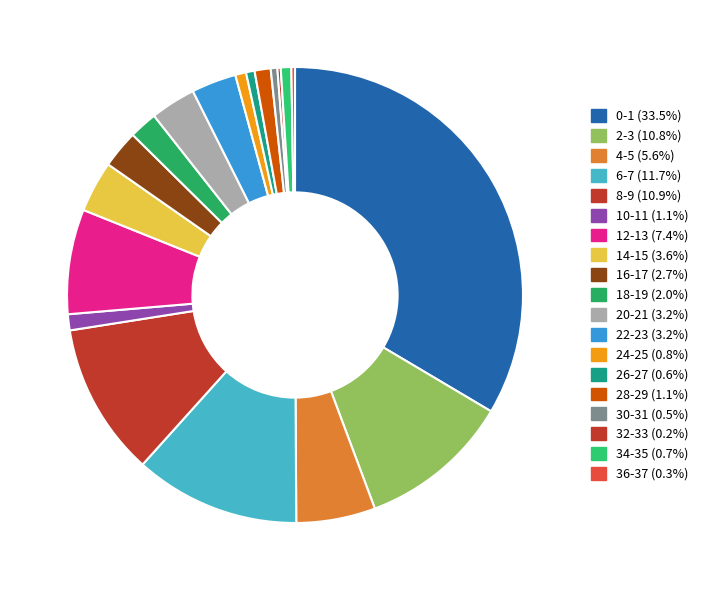

Is it true that 2-3 is 11% of the pie?

True